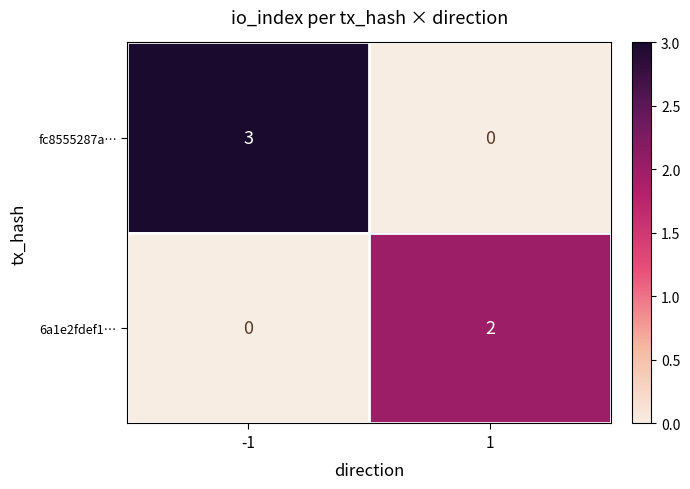

Which series has the largest total across all categories?

fc8555287a…